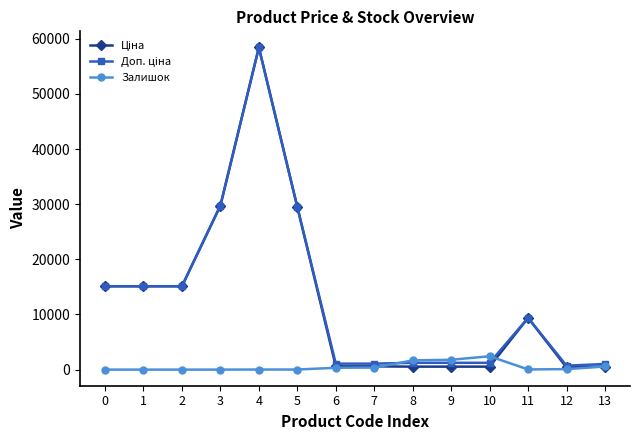

What is the total value across all series at 13?

2148.8